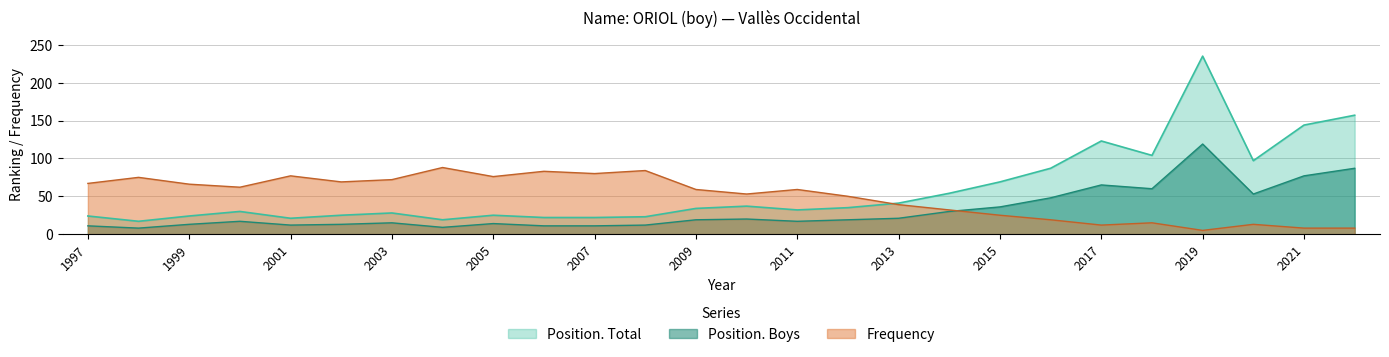

At which label does Position. Boys first exceed 19?

2010